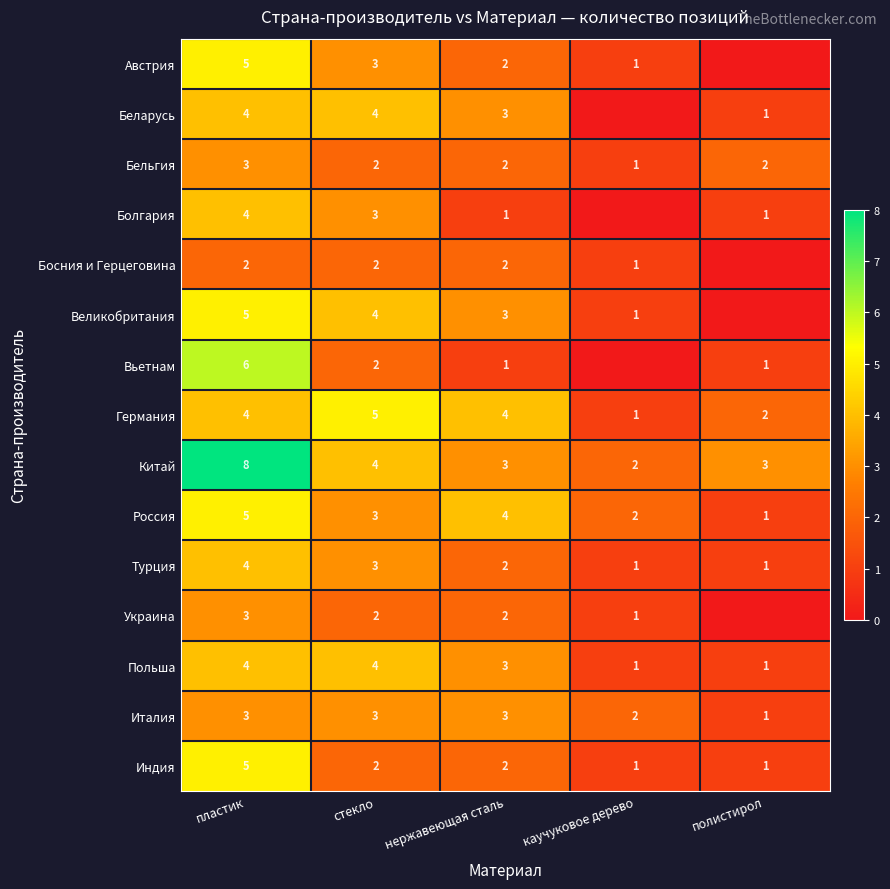

What is the sum of the Китай values at полистирол and нержавеющая сталь?

6